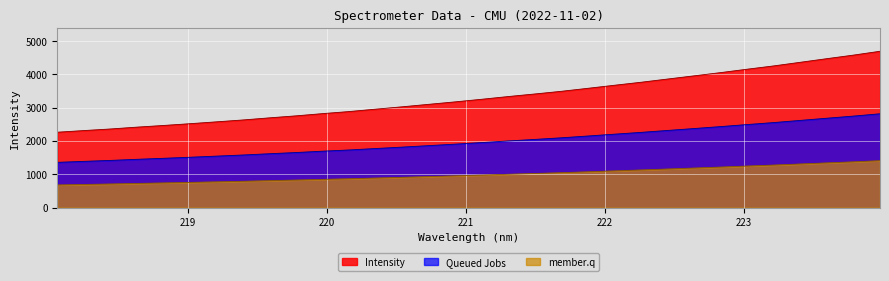

What is the maximum value shown in the chart?

4692.7